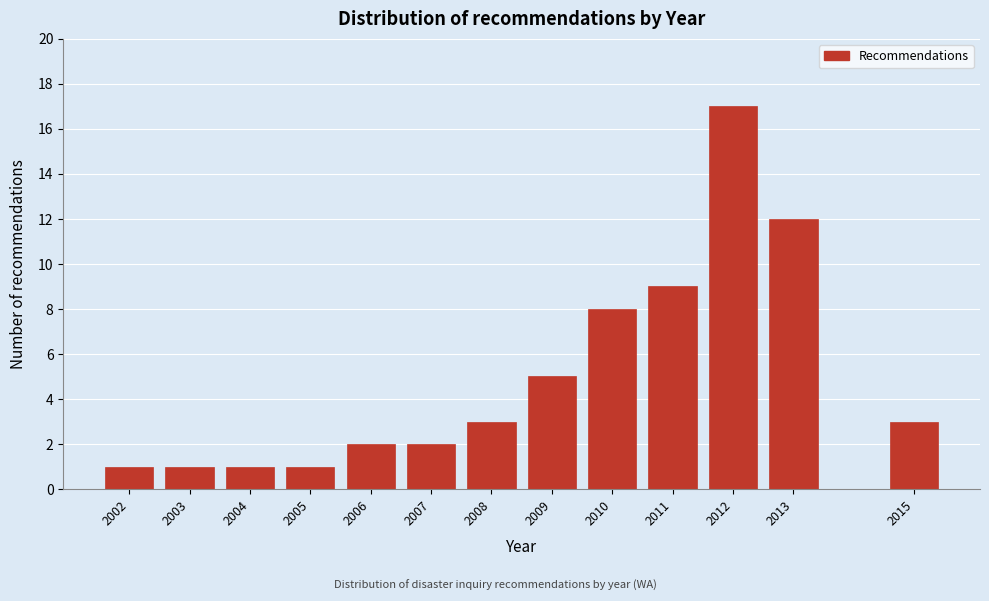

Reading right to left, extract all data points from this chart.

3	12	17	9	8	5	3	2	2	1	1	1	1